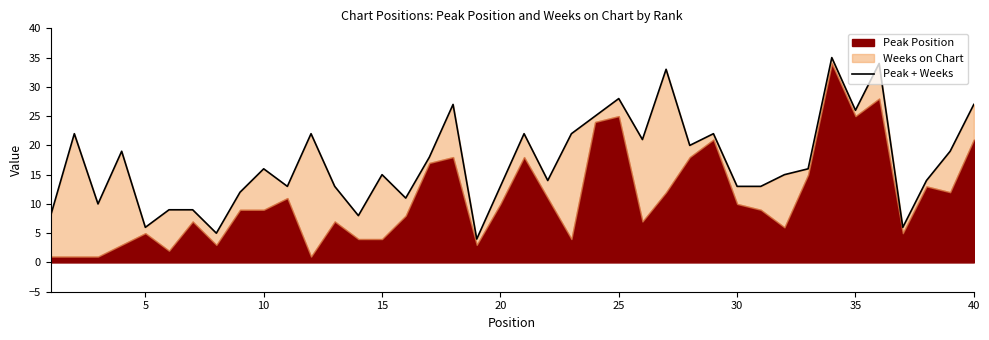

What is the average value?

17